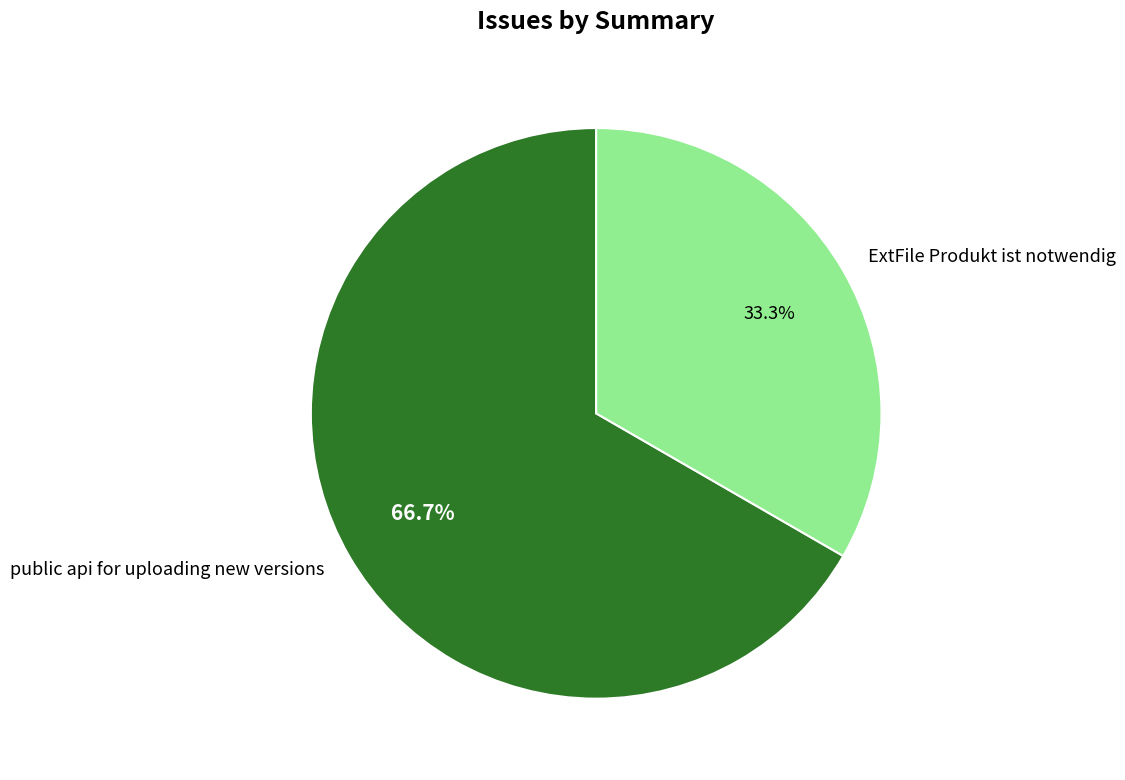

To the nearest percent, what is the average slice percentage?

50%